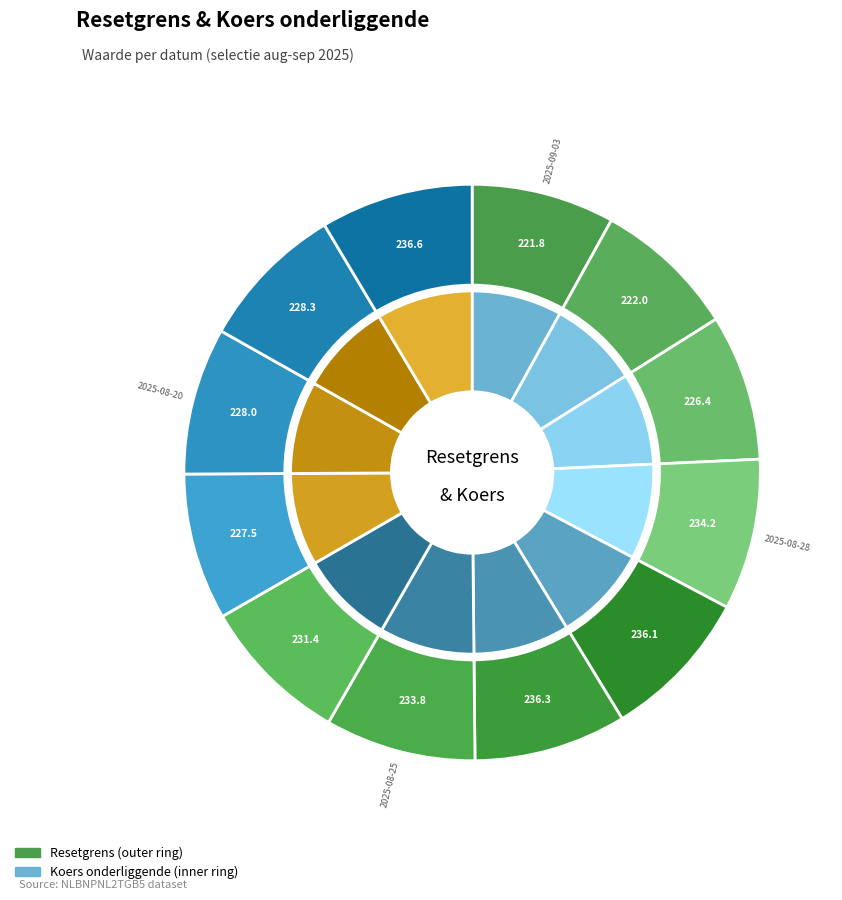

What is the ratio of the value at 2025-08-18 to the value at 2025-08-27?

1.0